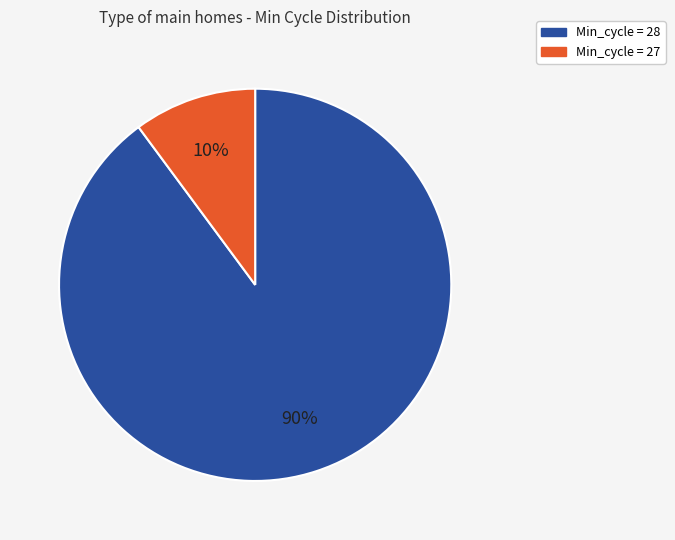

Is there a majority slice in this chart?

Yes